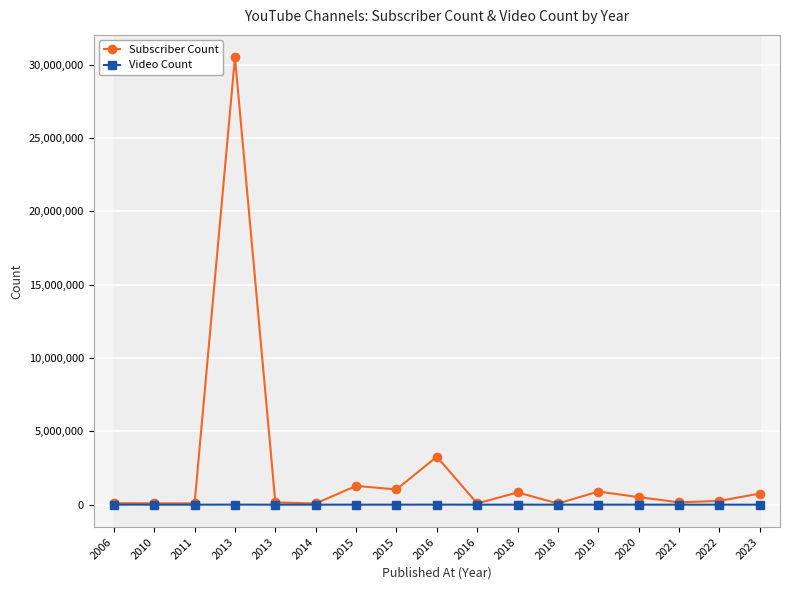

At which label does Subscriber Count first exceed 262000?

2013